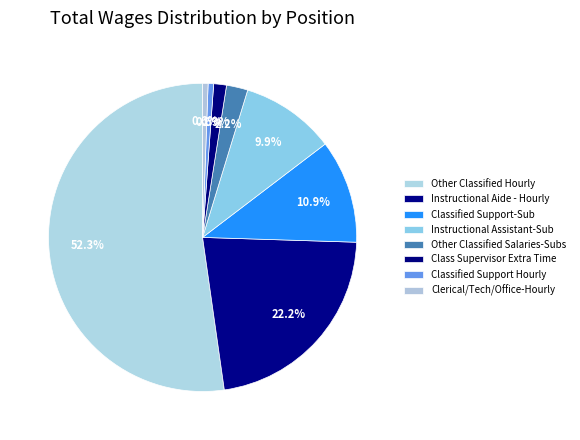

Is there any slice that represents more than half of the pie?

Yes